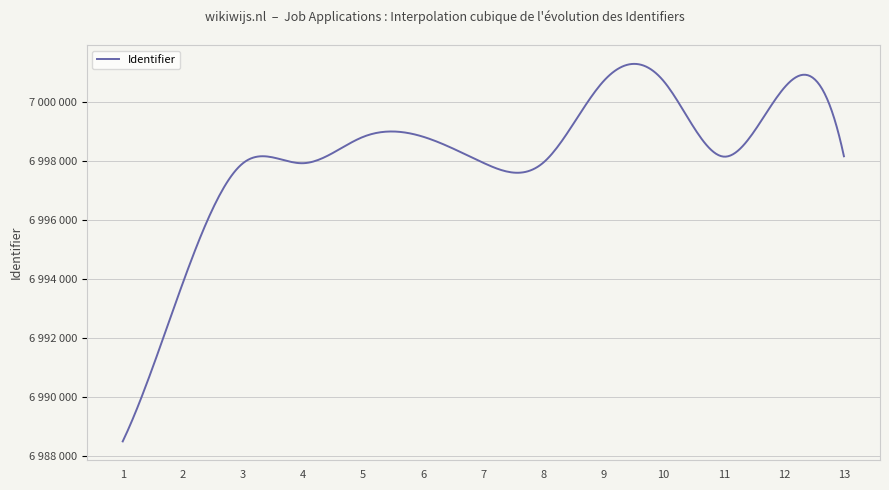

Is this an area chart (filled region under the line)?

No